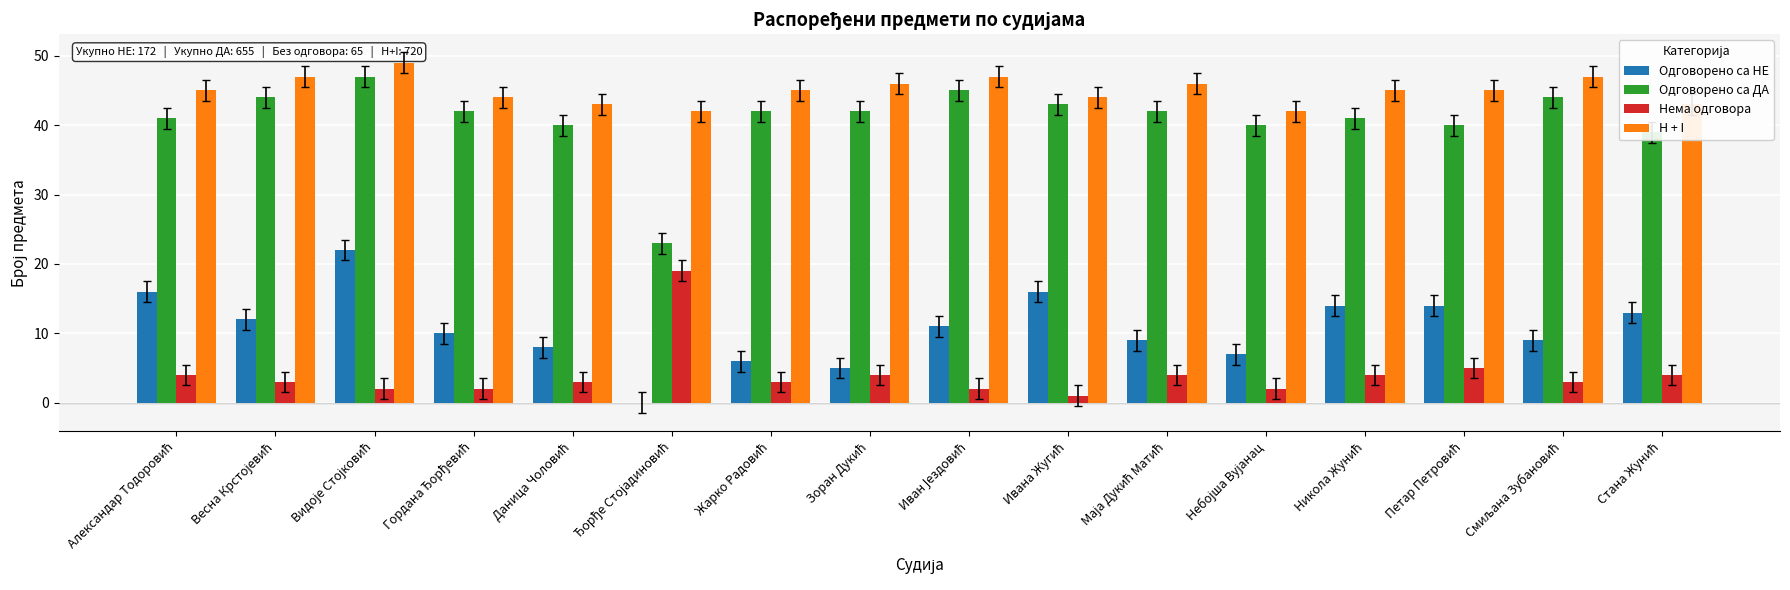

Which series has the largest total across all categories?

H + I